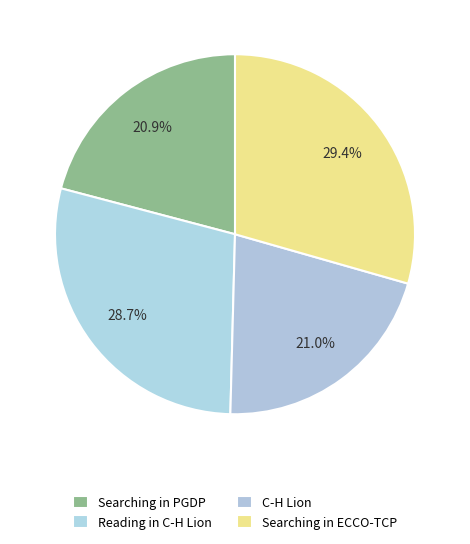

What percentage is the C-H Lion slice, to the nearest percent?

21%